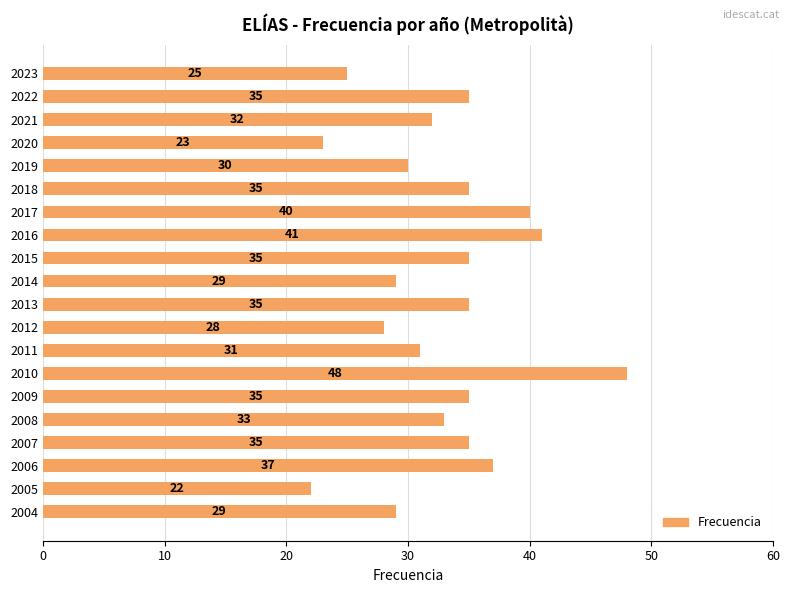

What is the difference between the maximum and minimum values?

26